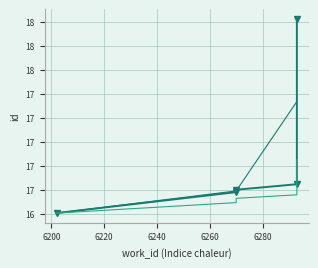

List the labels in order of value, largest first.

6293, 6293, 6270, 6270, 6202